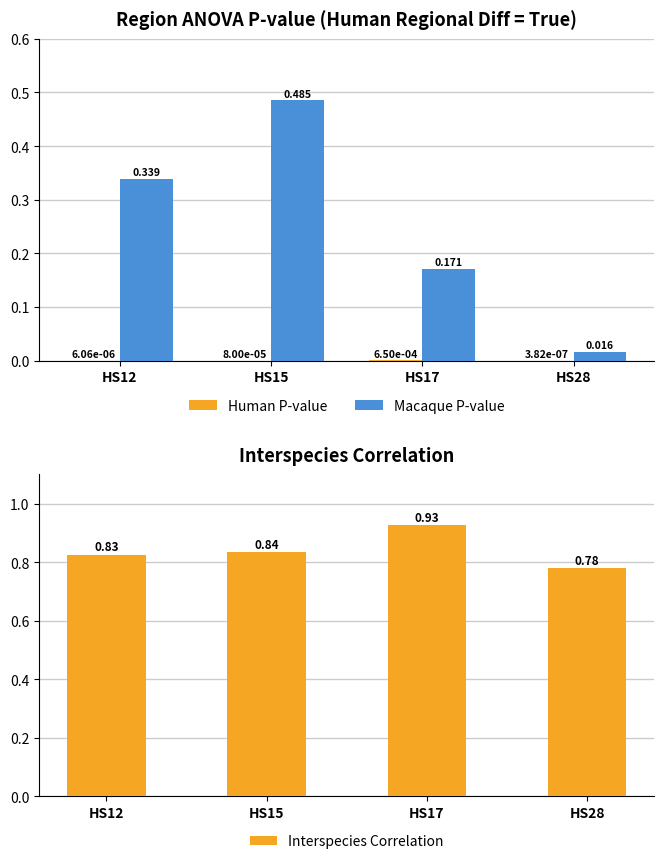

Does the chart contain any negative values?

No